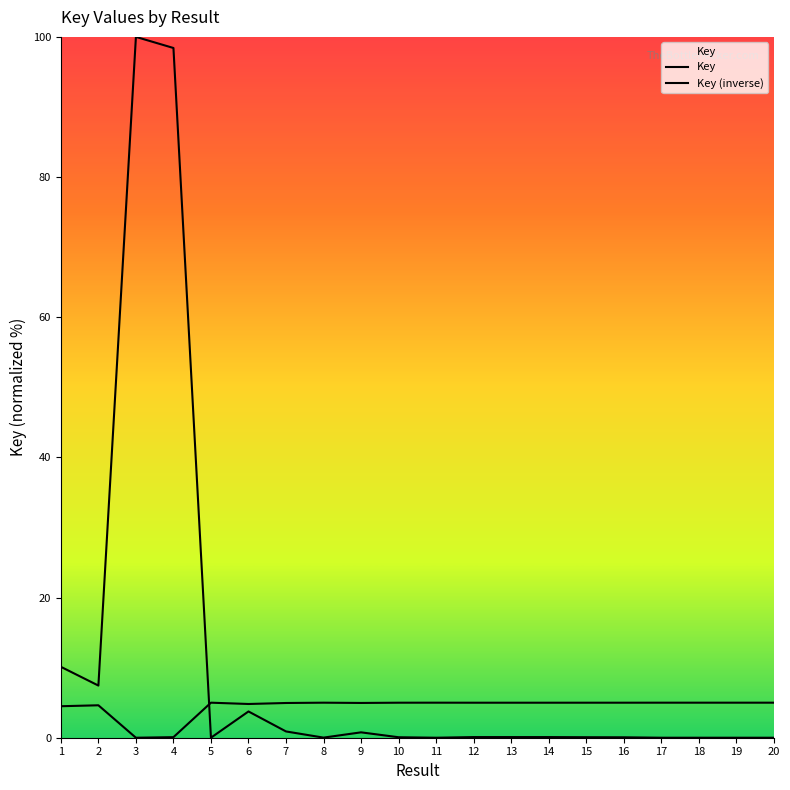

At which label is Key closest to 50?

1